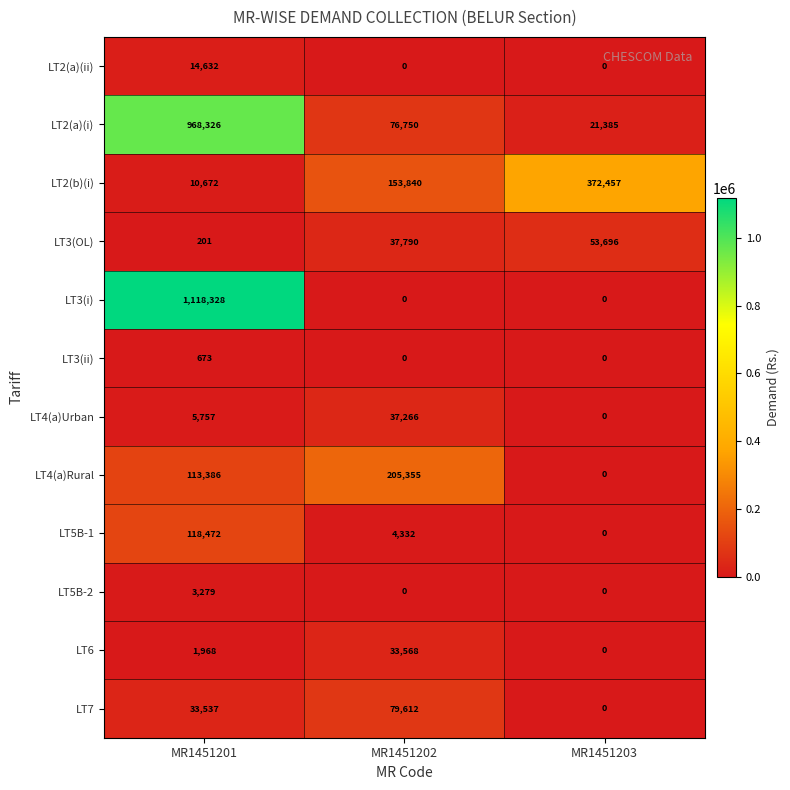

At how many categories does at least one series exceed 601364?

1